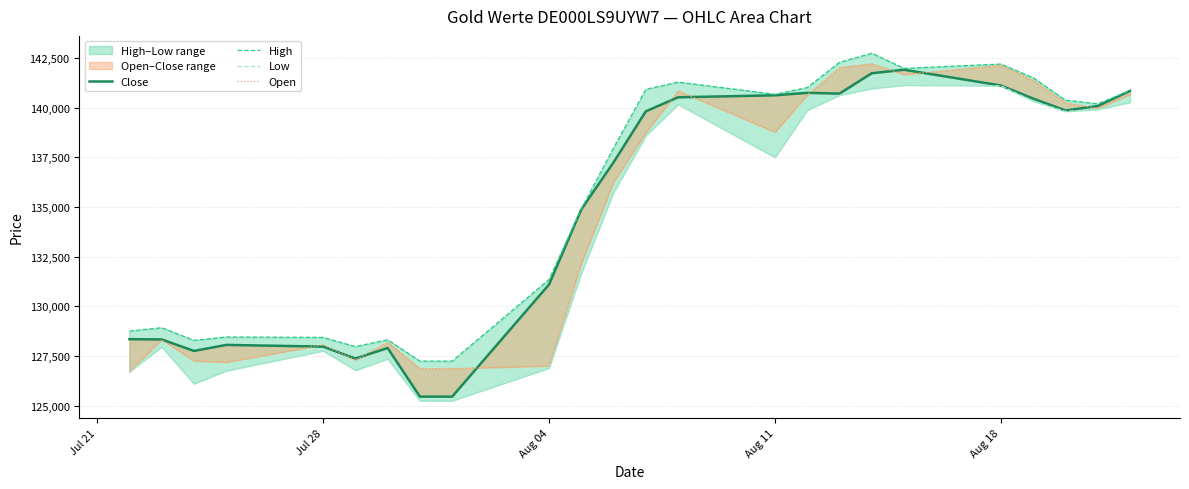

The Open series shows 138766 at Aug 11. True or false?

True